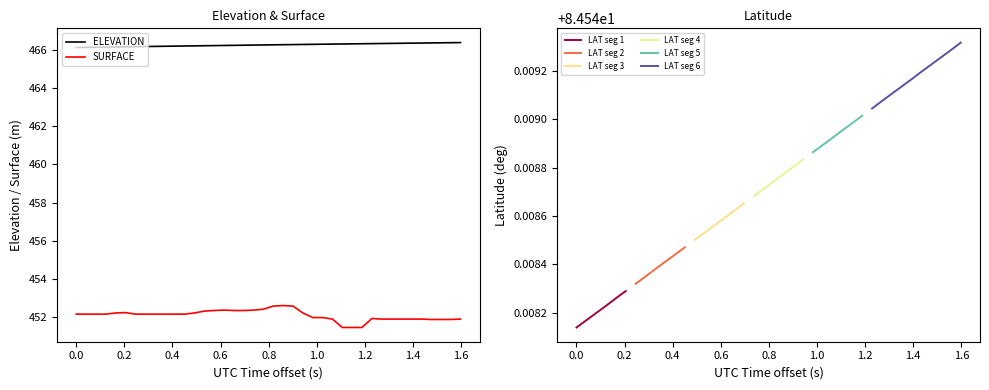

True or false: ELEVATION and SURFACE cross at least once.

False